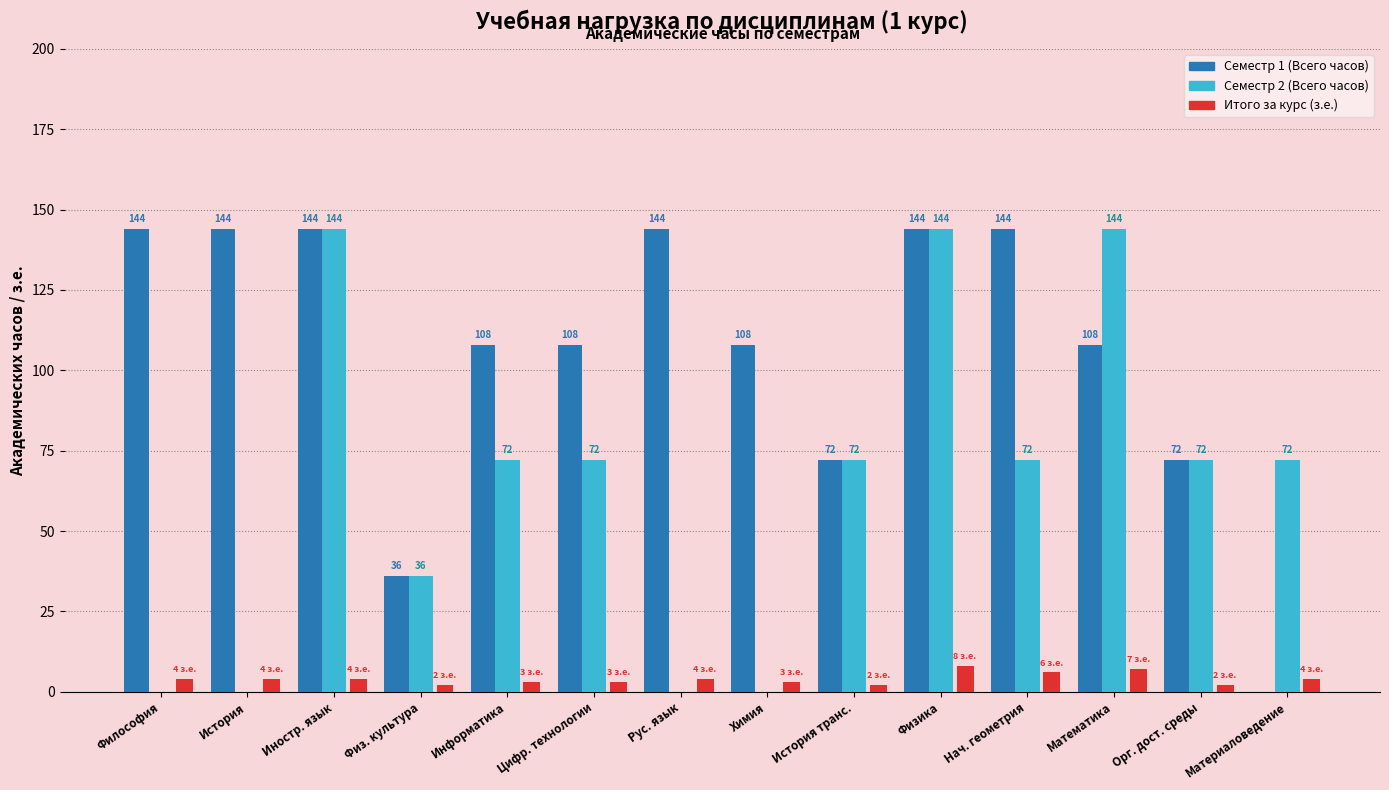

Which series changed the most between История and Физ. культура?

Семестр 1 (Всего часов)